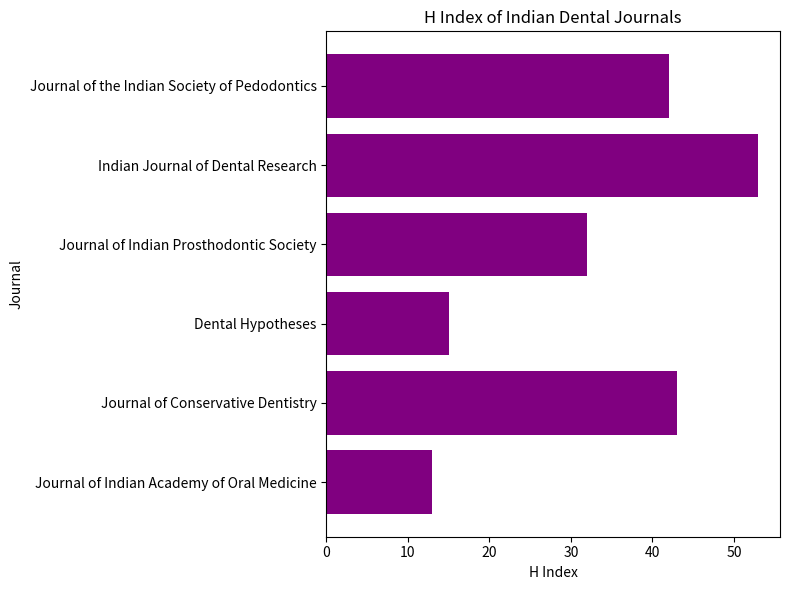

Reading top to bottom, what are all the values shown in this chart?

42	53	32	15	43	13